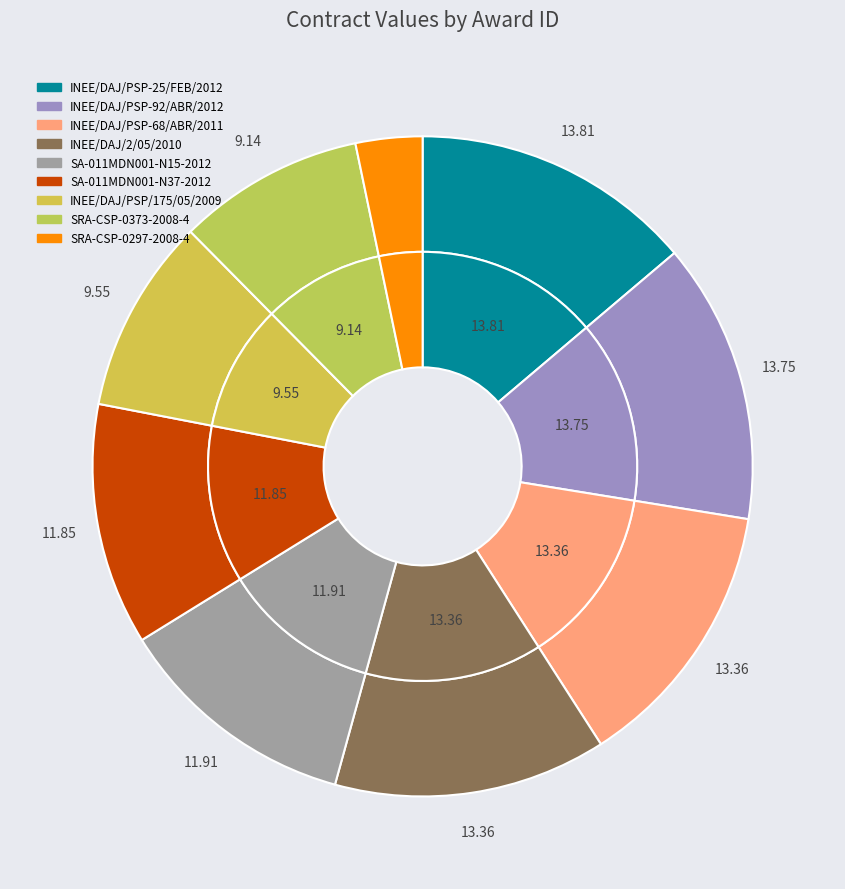

How many segments does this pie chart have?

9